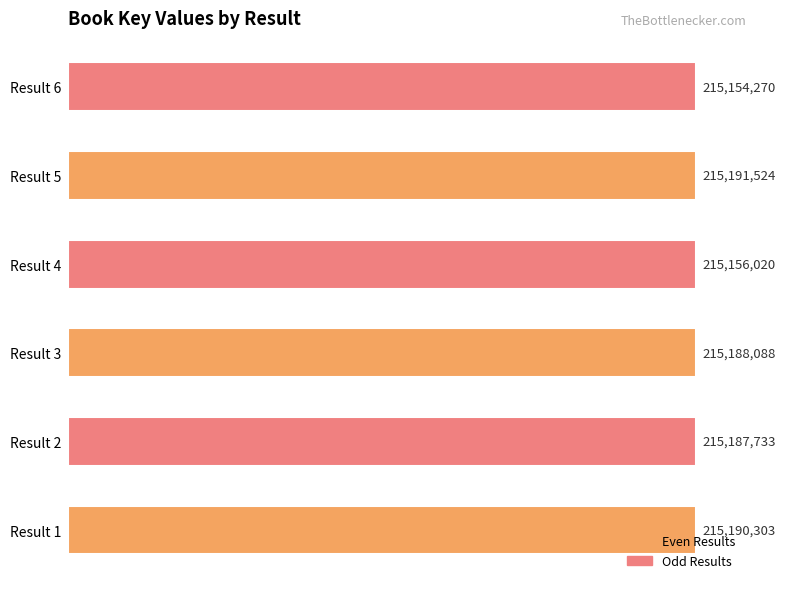

What is the average value?

215177990